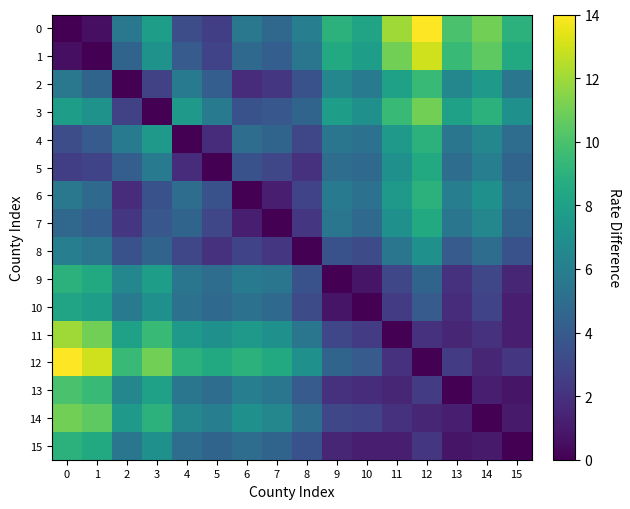

What is the sum of the 4 values at 9 and 1?

9.5